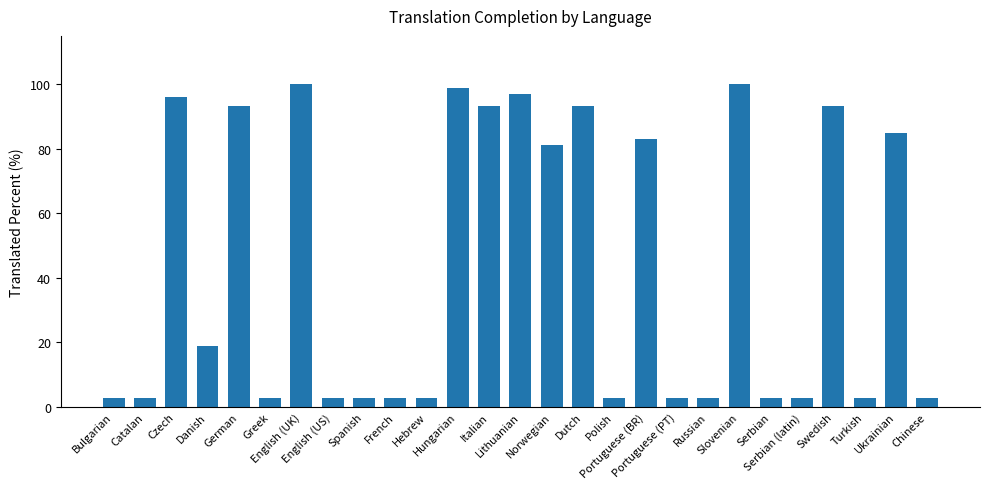

Are the bars grouped side by side (vs. stacked)?

No